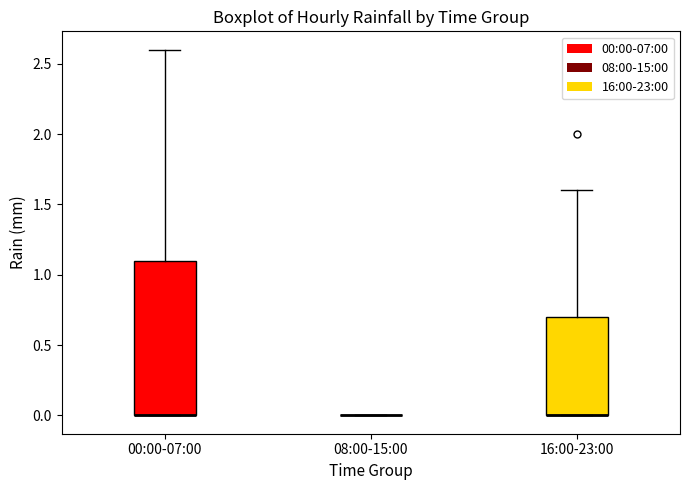

Reading left to right, read every box against the y-axis: the position of its median line, the range the box covers, and the ends of its whiskers. The values are not printed on the chart, so give them approximately, as read against the axis.

00:00-07:00: median 0.0 (drawn on the box's lower edge), box 0.0 to 1.1, whiskers 0.0 to 2.6
08:00-15:00: box collapsed to a line at 0.0, whiskers 0.0 to 0.0
16:00-23:00: median 0.0 (drawn on the box's lower edge), box 0.0 to 0.7, whiskers 0.0 to 1.6